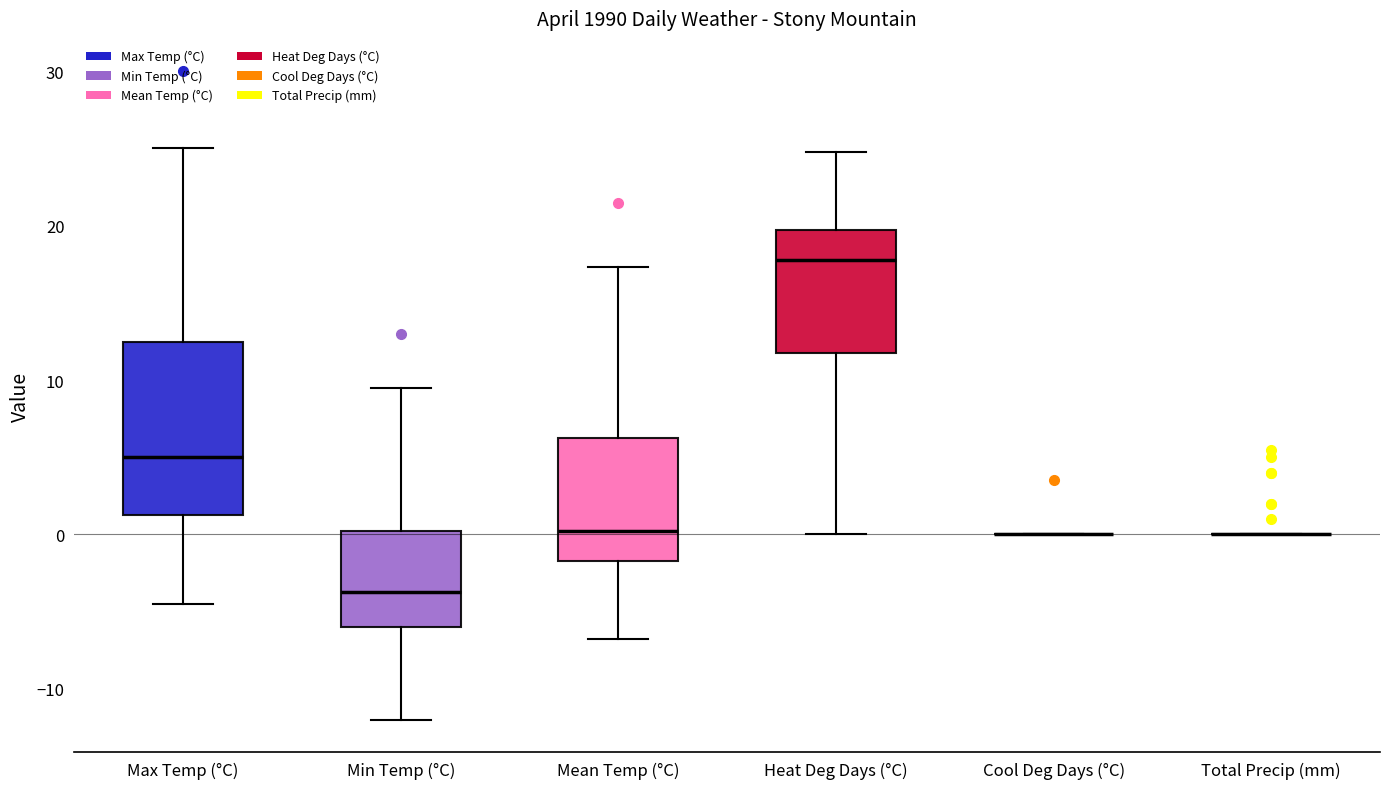

Reading left to right, transcribe this box plot: for each box, give where its median line is, the range the box spans, and where its two whiskers end, as read against the y-axis. The values are not printed on the chart, so give them approximately, as read against the axis.

Max Temp (°C): median 5, box 1 to 12, whiskers -4 to 25
Min Temp (°C): median -4, box -6 to 0, whiskers -12 to 10
Mean Temp (°C): median 0, box -2 to 6, whiskers -7 to 17
Heat Deg Days (°C): median 18, box 12 to 20, whiskers 0 to 25
Cool Deg Days (°C): box collapsed to a line at 0, whiskers 0 to 0
Total Precip (mm): box collapsed to a line at 0, whiskers 0 to 0